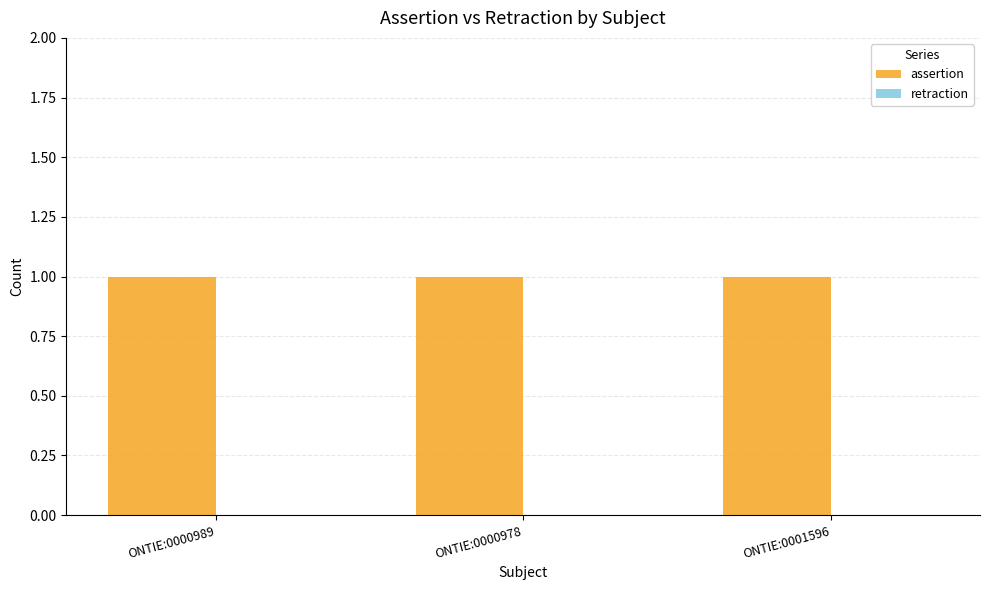

What is the spread (max minus min) of values at ONTIE:0000978?

1